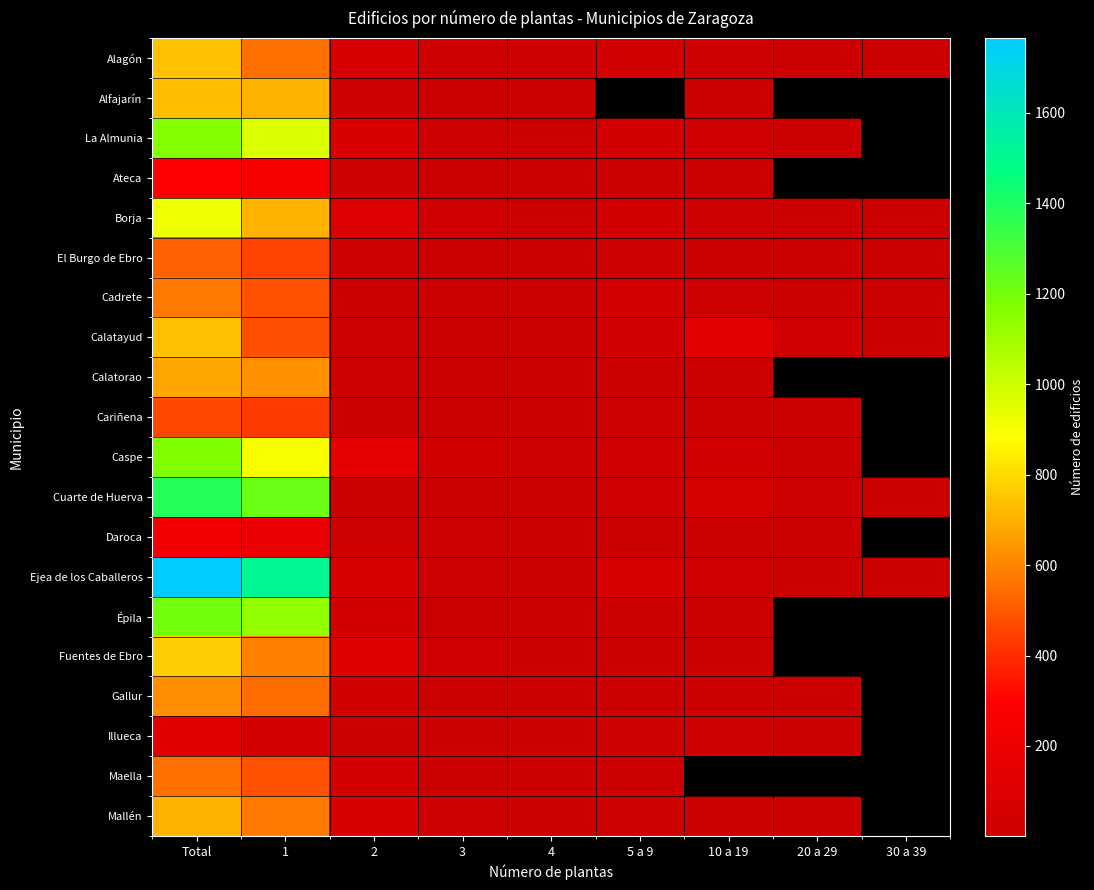

Is the value of Illueca at Total greater than the value of Calatayud at 5 a 9?

Yes